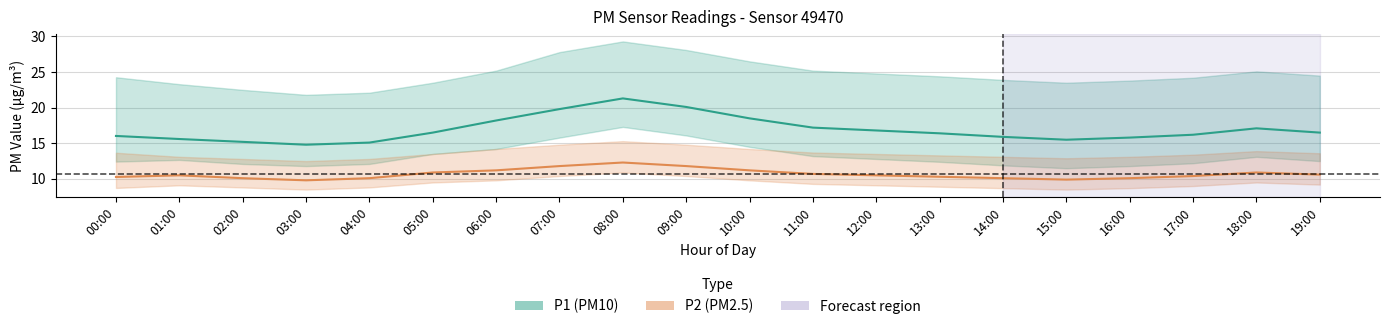

Is it true that P1_lower equals 24.4 at 09:00?

False